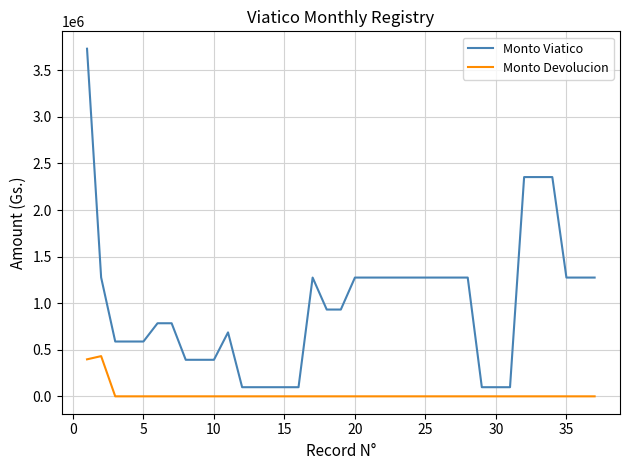

What is the maximum value for Monto Viatico?

3732224